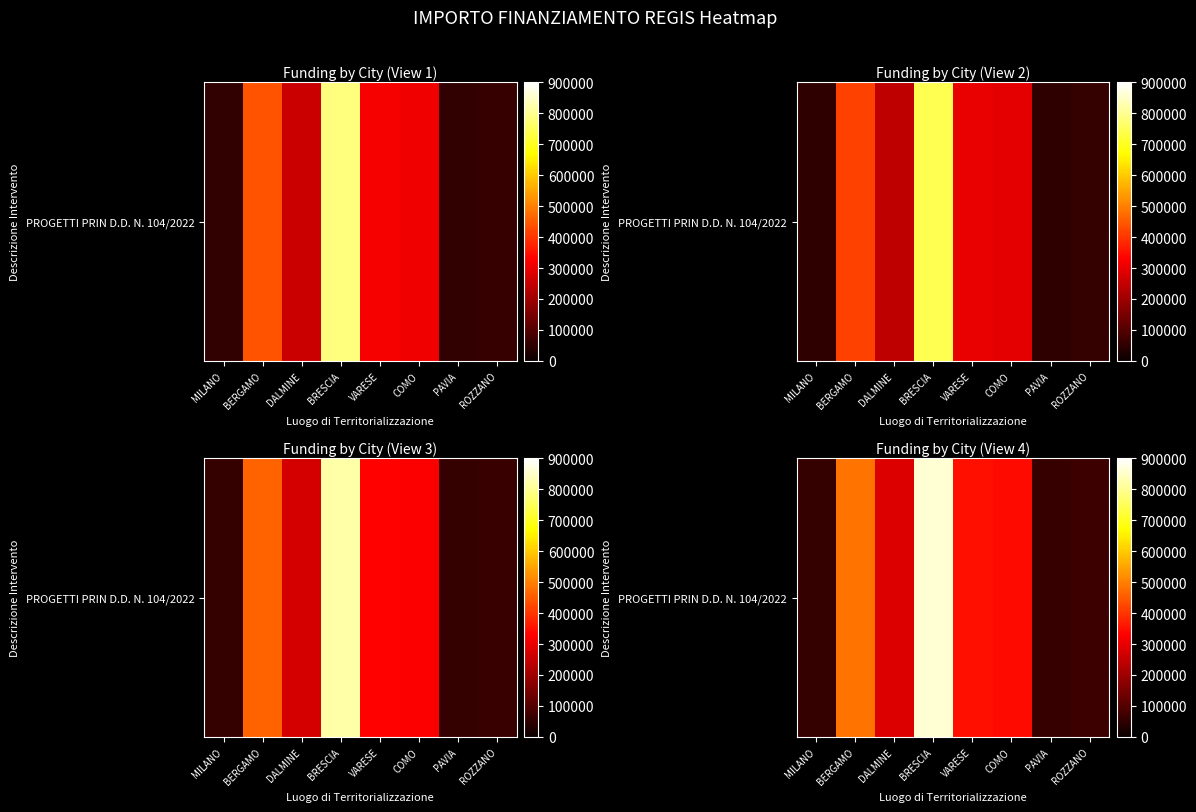

What is the difference between the second highest and second lowest values?

423954.2